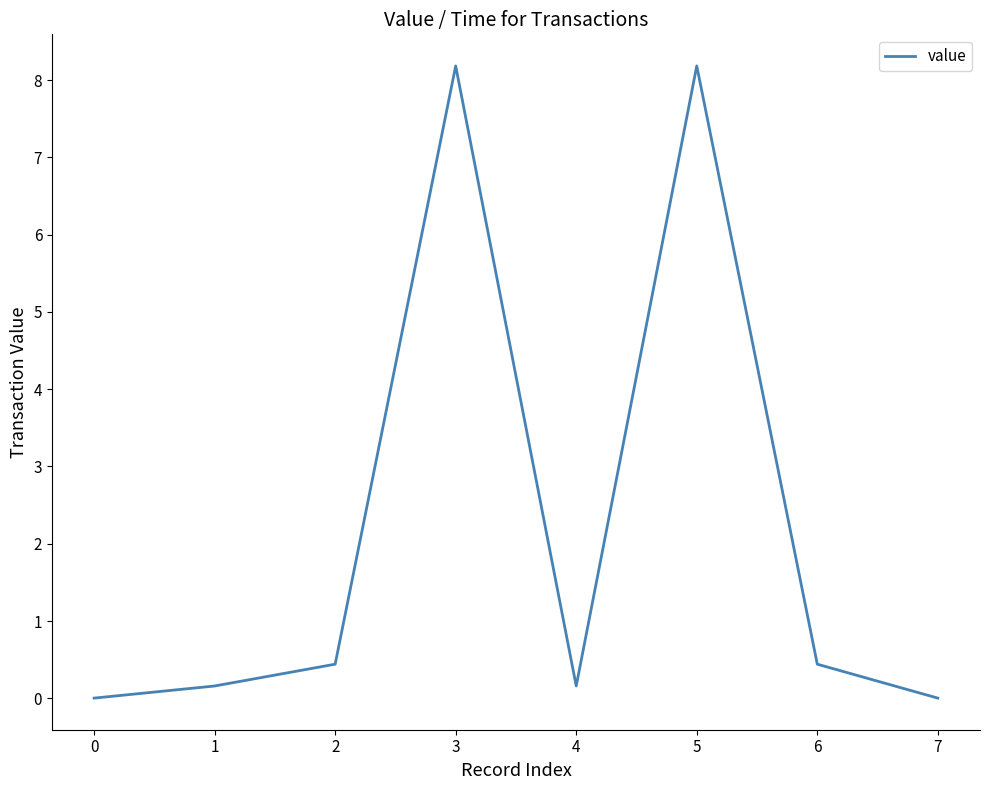

What is the change in value from 4 to 6?

+0.3